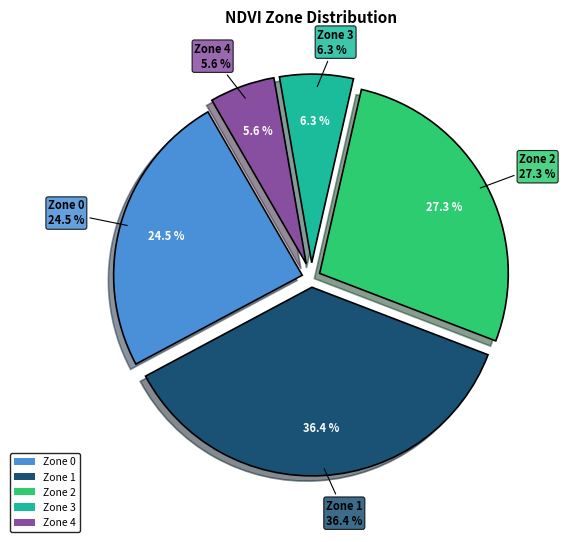

How many segments does this pie chart have?

5